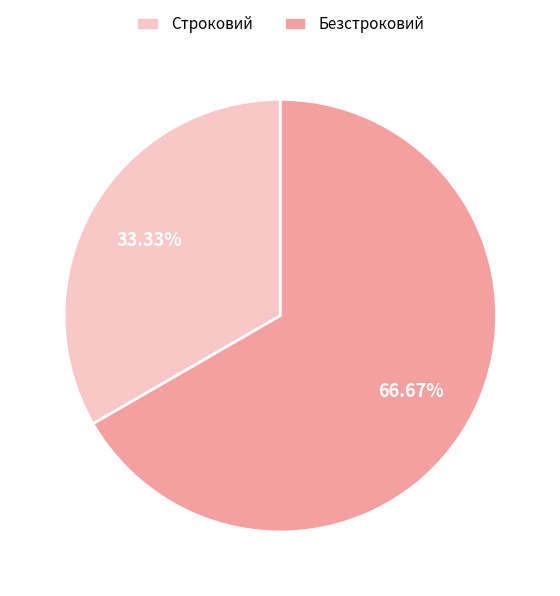

Do Безстроковий and Строковий together represent more than half of the pie?

Yes